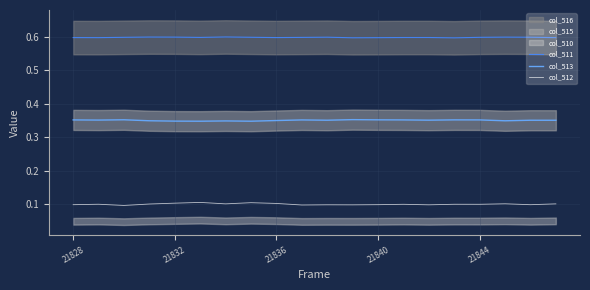

How many lines are shown in the chart?

3